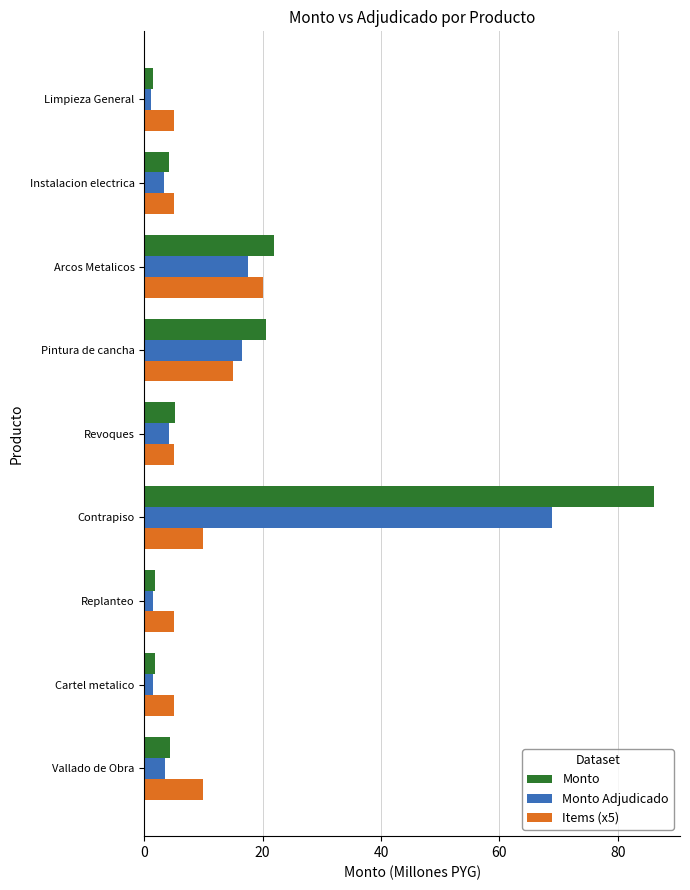

List the series in order of their peak value, highest first.

Monto, Monto Adjudicado, Items (x5)